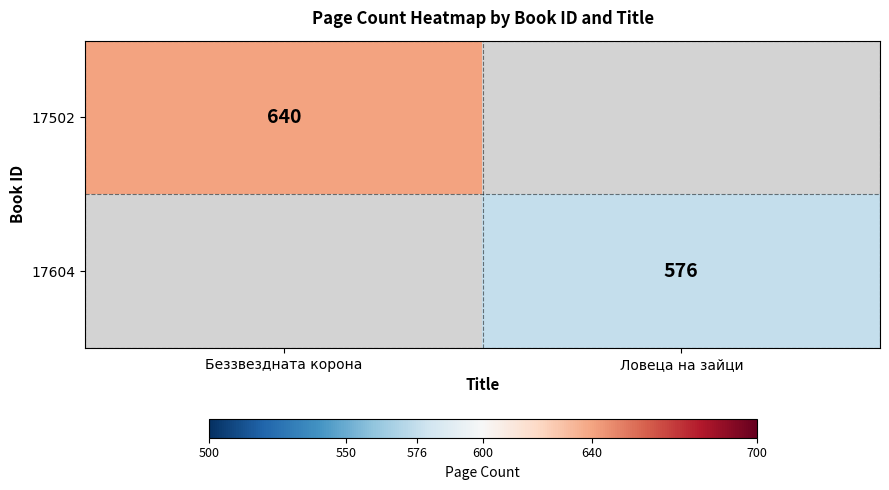

What is the maximum value shown in the chart?

640.0